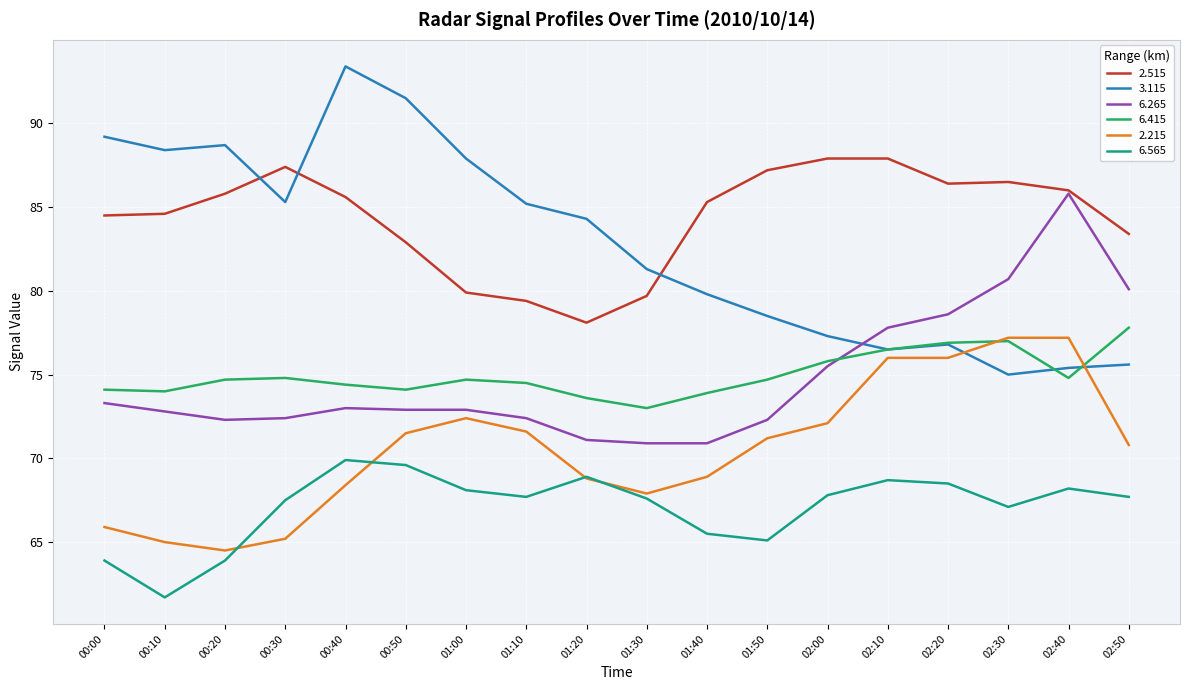

What position from the left is 02:00?

13